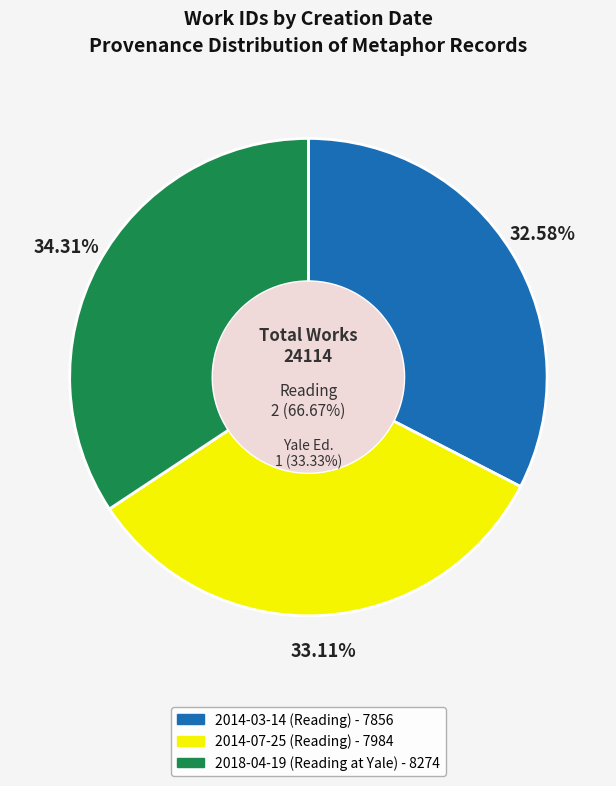

To the nearest percent, what percentage of the pie is 2018-04-19 (Reading at Yale)?

34%